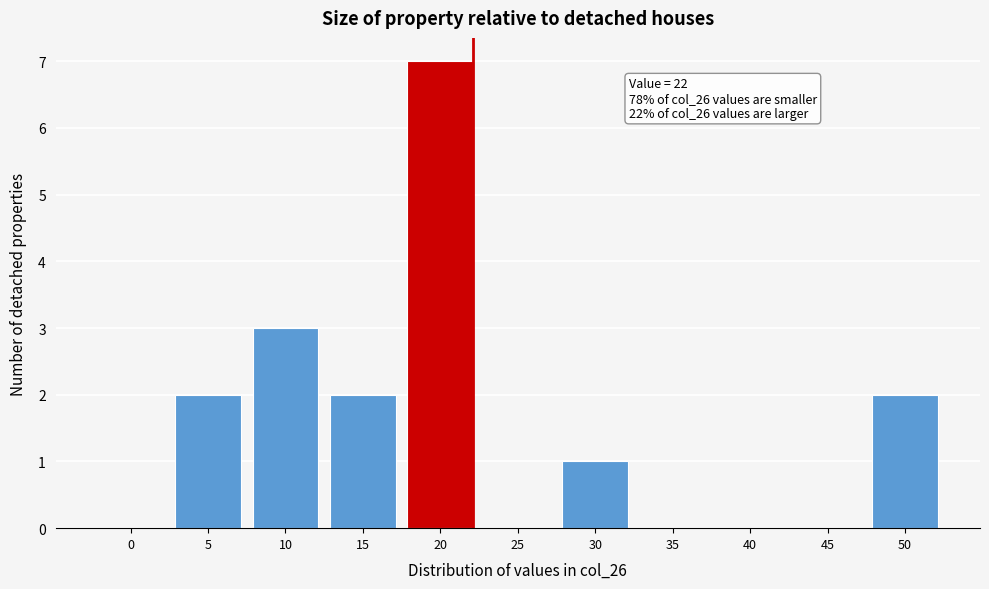

Reading left to right, list all the values displayed in this chart.

0=0	5=2	10=3	15=2	20=7	25=0	30=1	35=0	40=0	45=0	50=2